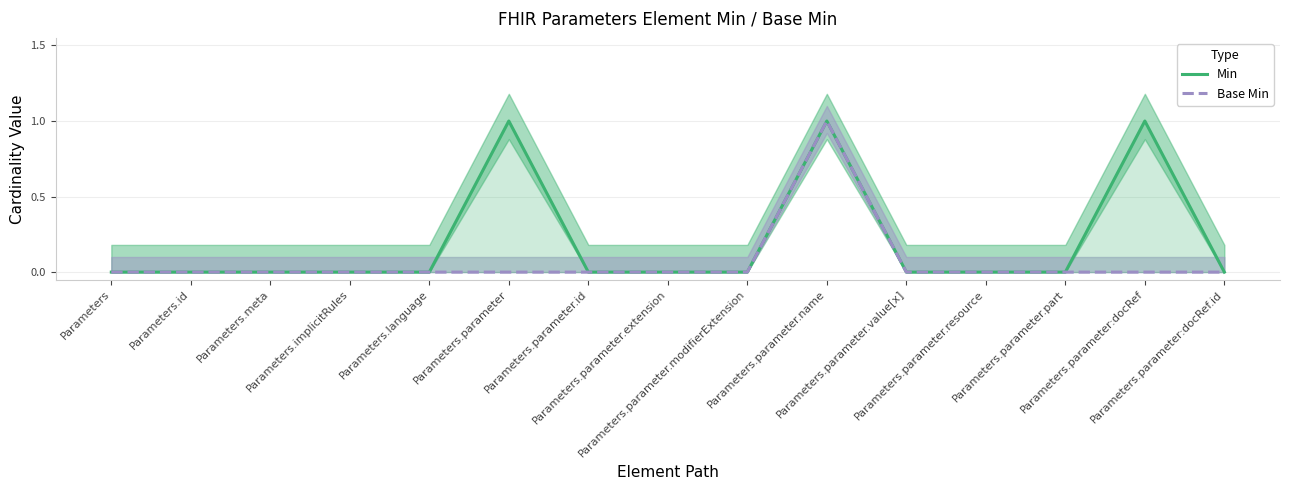

True or false: Base Min and Min intersect in this chart.

False